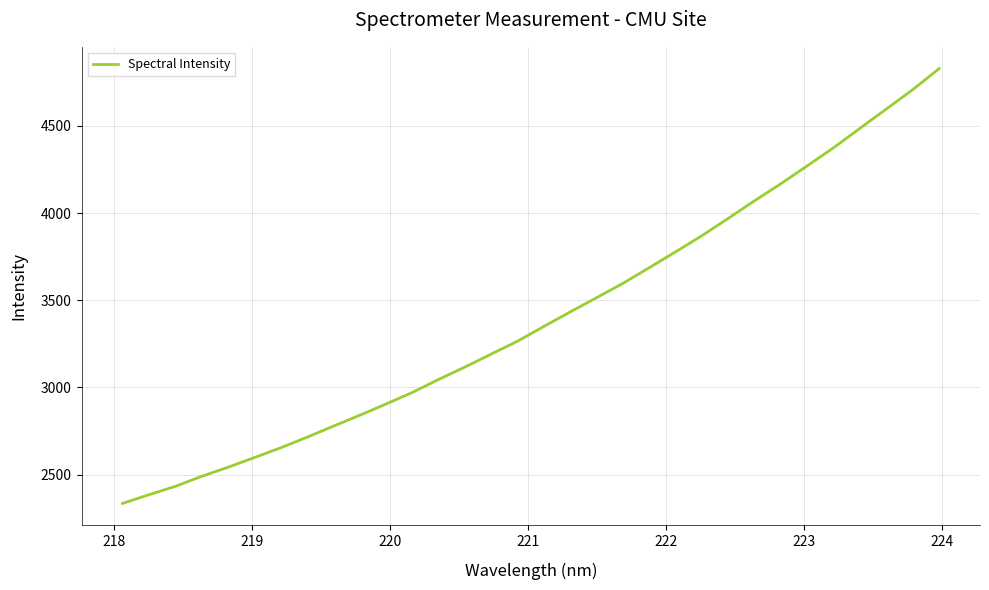

What is the difference between the maximum and minimum values?

2493.7